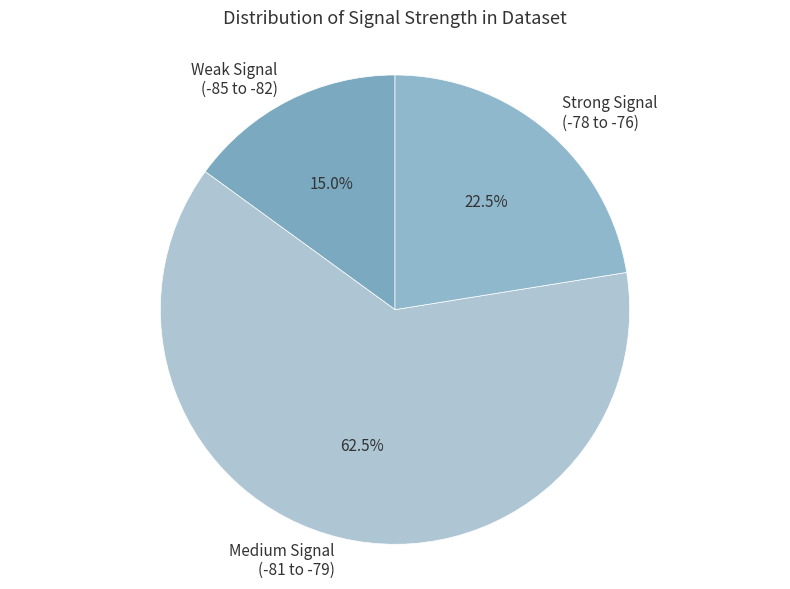

Rank the categories by value from lowest to highest.

Weak Signal (-85 to -82), Strong Signal (-78 to -76), Medium Signal (-81 to -79)